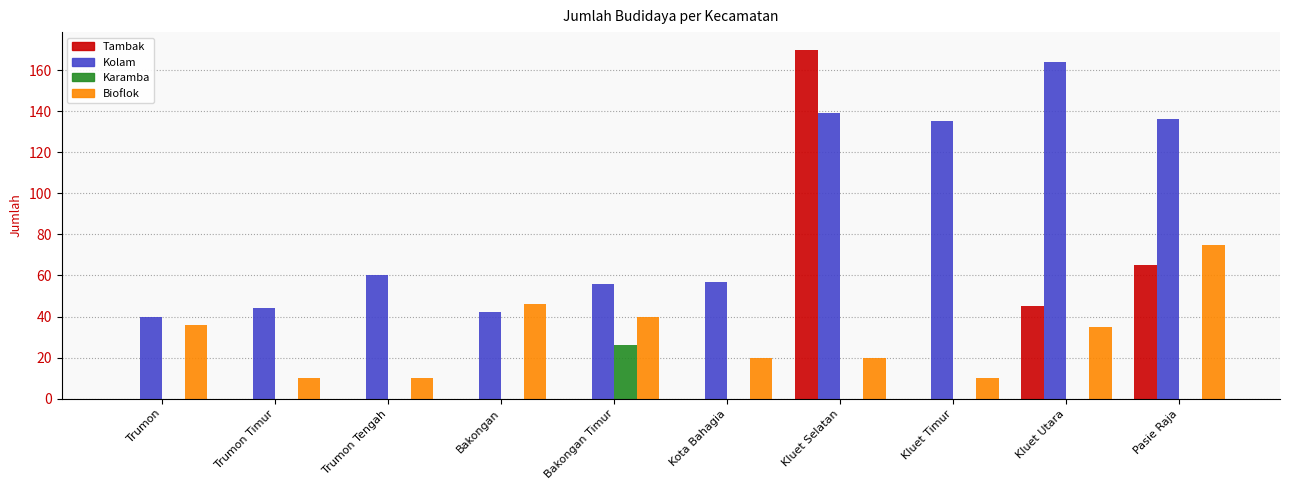

What is the total value across all series at Kluet Selatan?

329